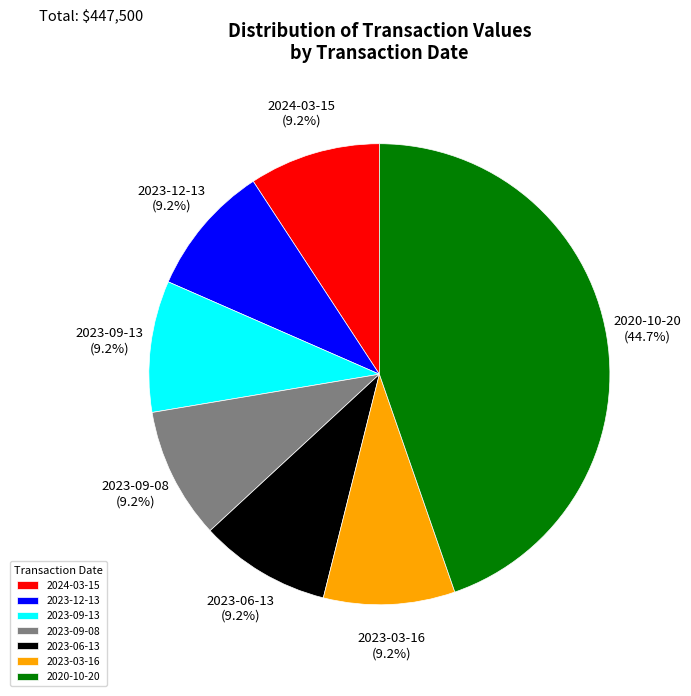

Is the sum of 2024-03-15 and 2023-09-13 greater than half?

No